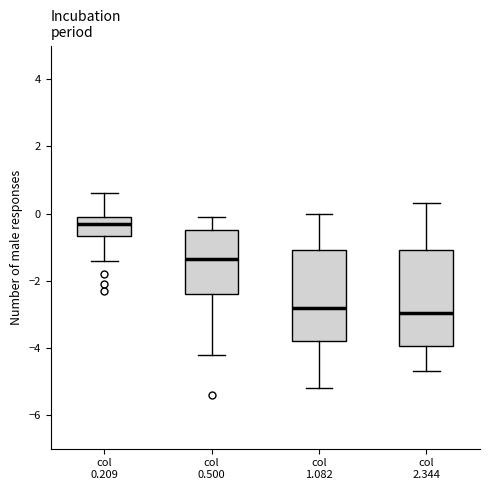

Reading left to right, transcribe this box plot: for each box, give where its median line is, the range the box spans, and where its two whiskers end, as read against the y-axis. The values are not printed on the chart, so give them approximately, as read against the axis.

col 0.209: median -0.2, box -0.6 to 0.0, whiskers -1.4 to 0.6
col 0.500: median -1.4, box -2.4 to -0.4, whiskers -4.2 to 0.0
col 1.082: median -2.8, box -3.8 to -1.0, whiskers -5.2 to 0.0
col 2.344: median -3.0, box -4.0 to -1.0, whiskers -4.6 to 0.4